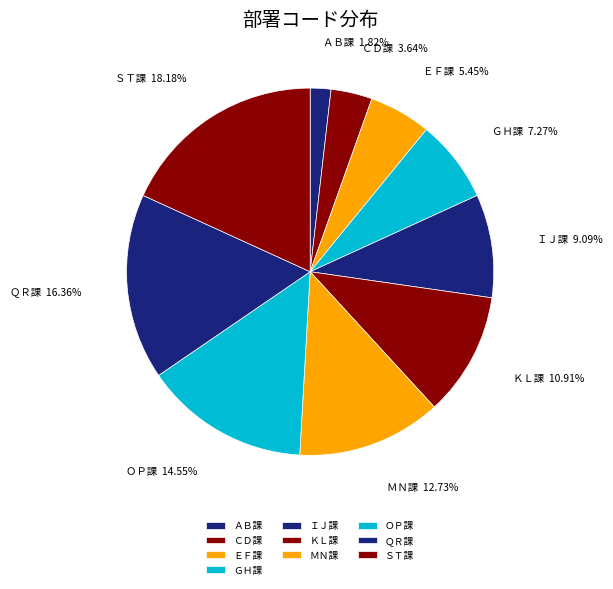

Which category has the smallest portion of the pie?

ＡＢ課